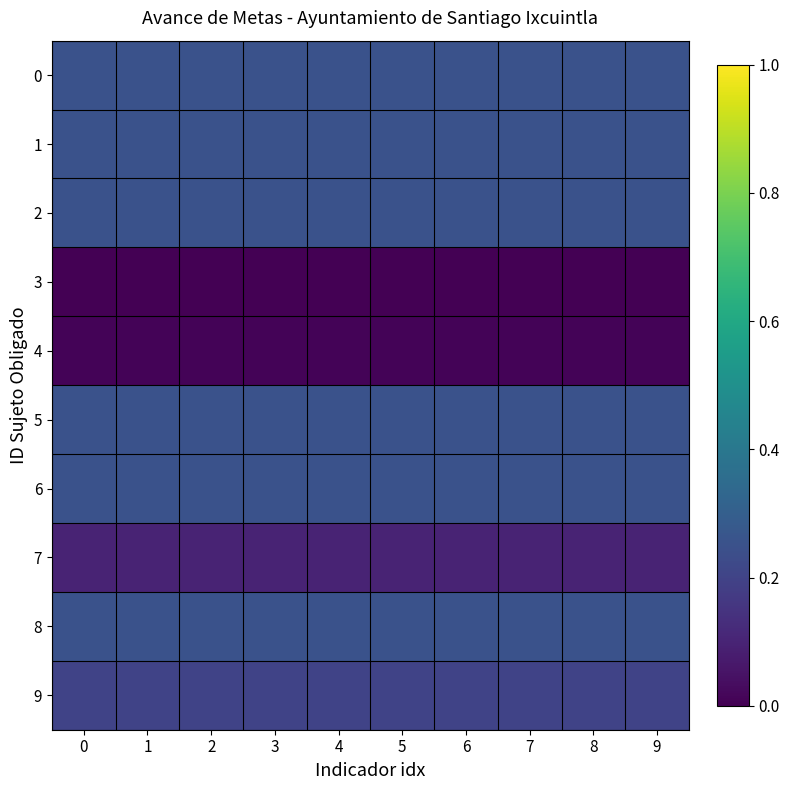

Which has a higher value, 8 or 7?

8